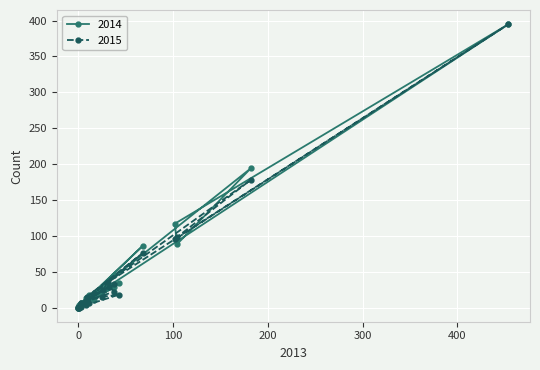

True or false: 2015 and 2014 intersect in this chart.

True